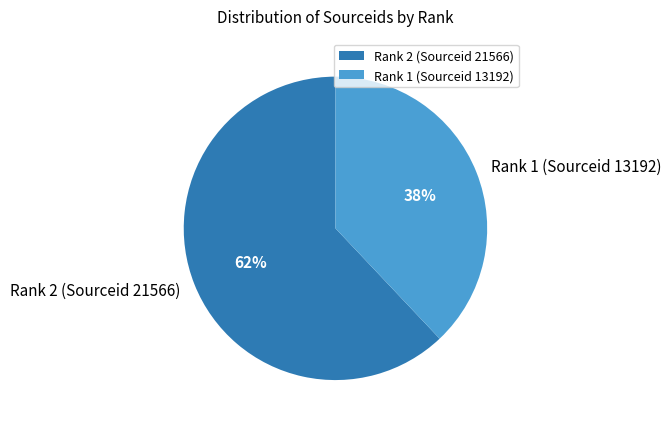

To the nearest percent, what is the difference between the Rank 1 (Sourceid 13192) and Rank 2 (Sourceid 21566) slice percentages?

24%